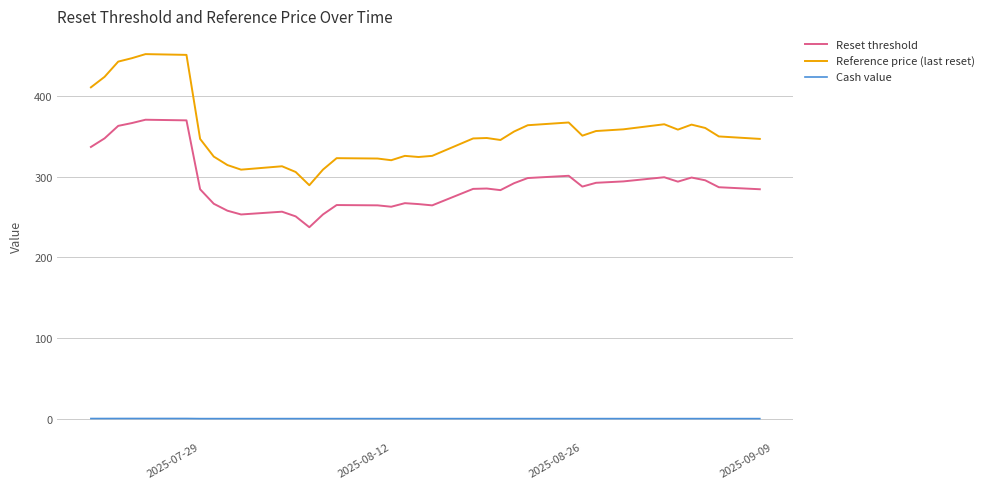

List the series in order of their peak value, highest first.

Reference price (last reset), Reset threshold, Cash value